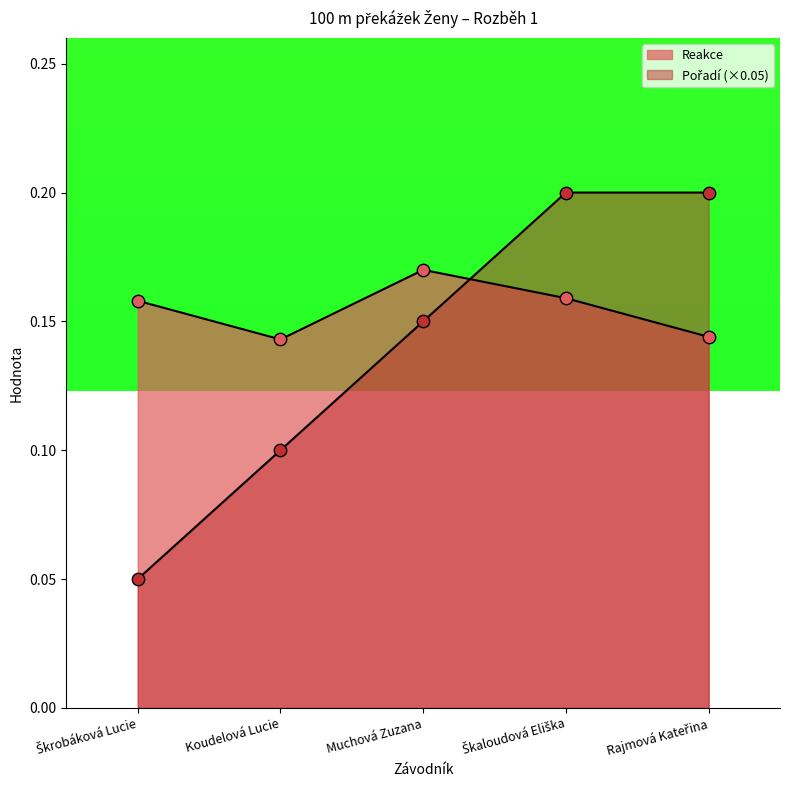

Which series has the largest Y range (max minus min)?

Pořadí